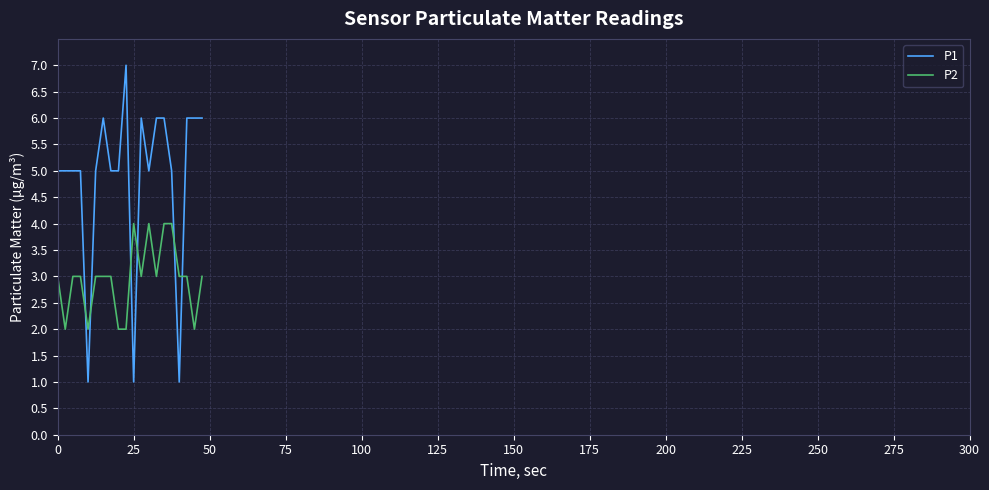

List the series in order of their overall mean, highest first.

P1, P2